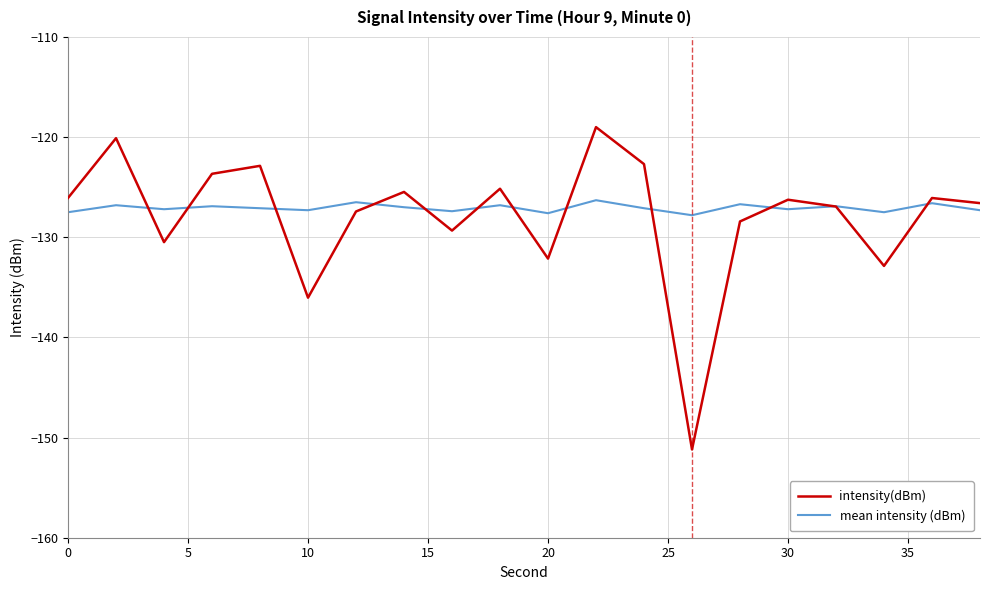

Which series has the largest range (max minus min)?

intensity(dBm)